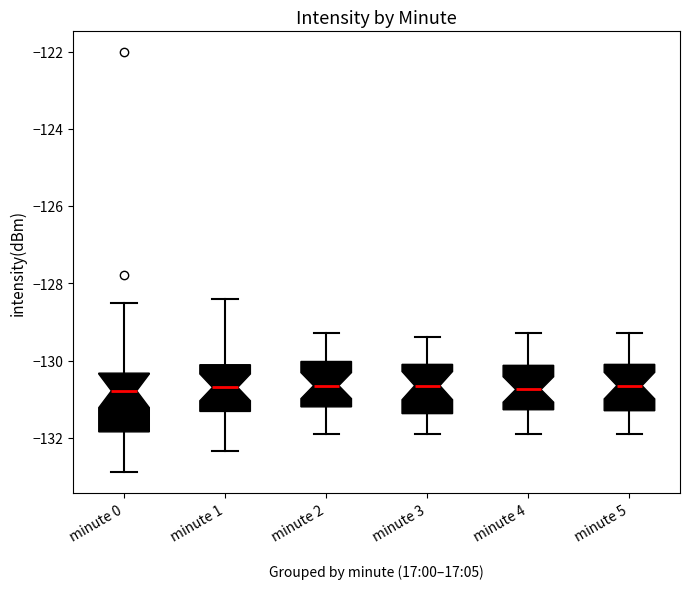

Where is the lower edge of the box for minute 0 on the y-axis? The values are not printed on the chart, so give them approximately, as read against the axis.

-131.8